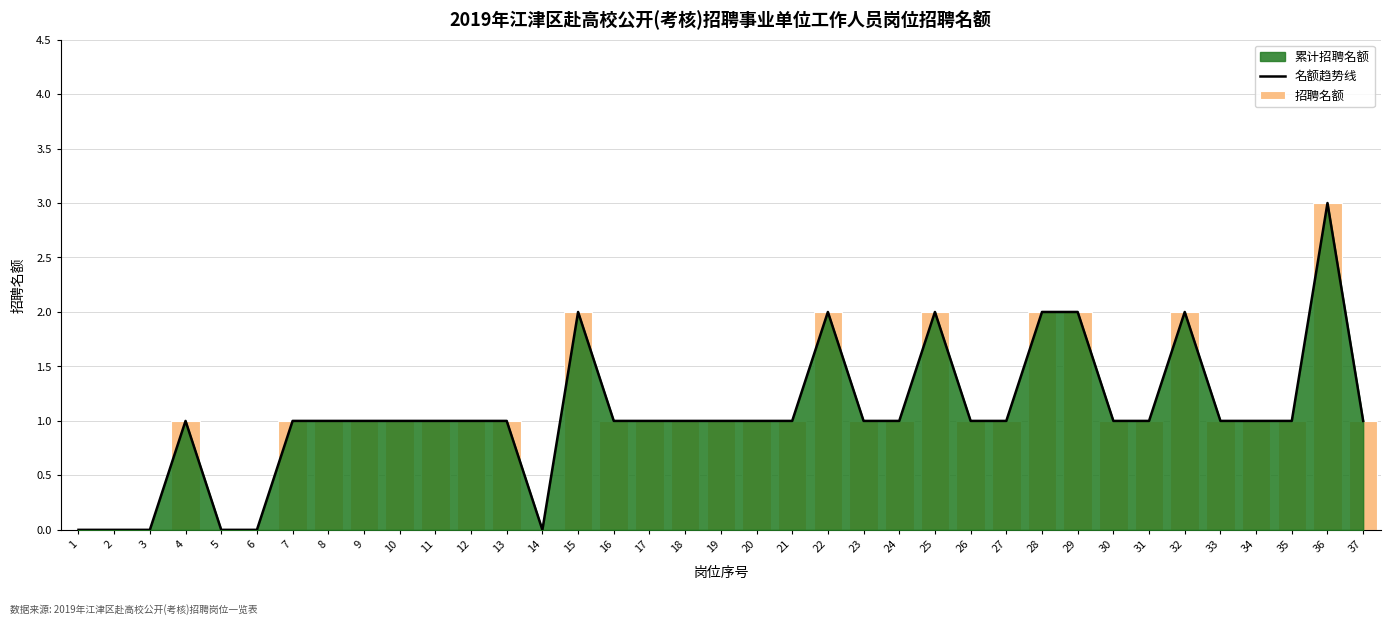

Between 24 and 31, which series saw the biggest shift?

名额趋势线